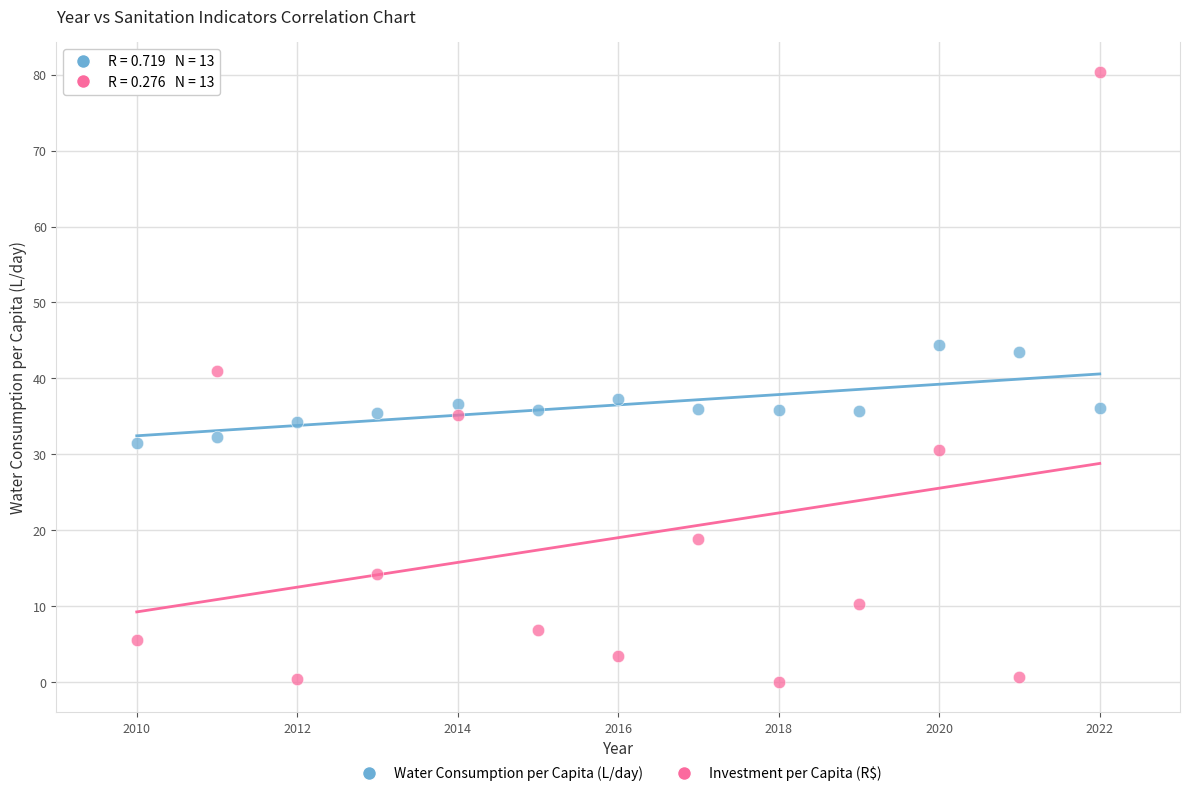

What are all the series names shown in the legend?

Water Consumption per Capita (L/day), Investment per Capita (R$)